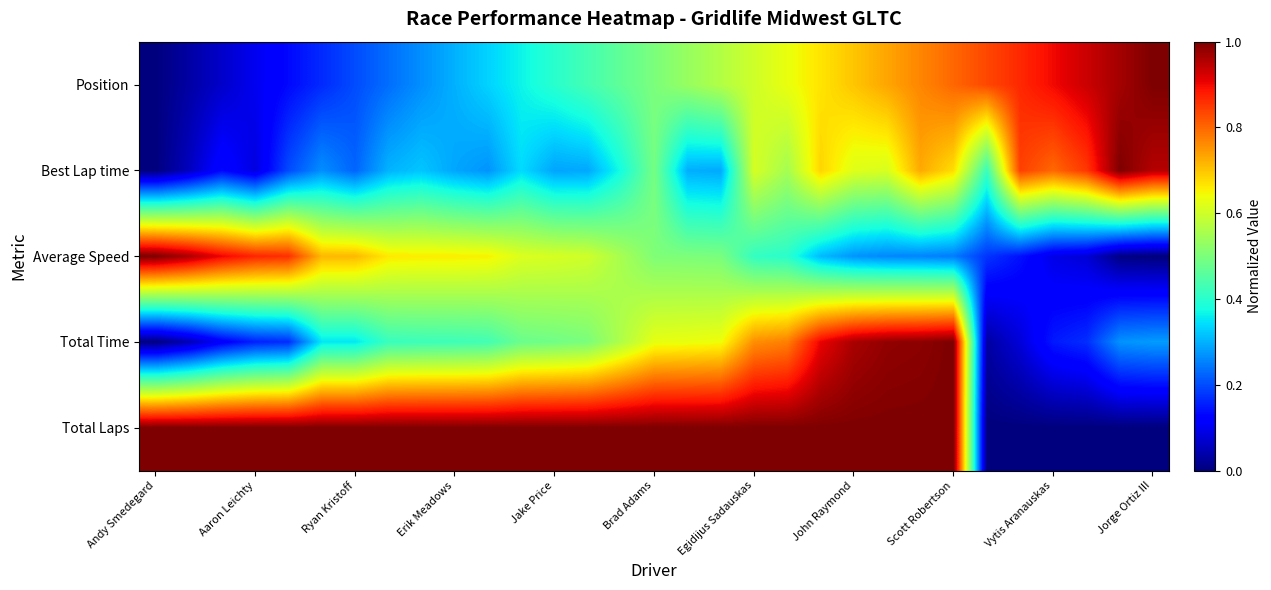

Reading right to left, transcribe all the data shown in this chart.

Position: 1.0	1.0	0.9	0.9	0.9	0.8	0.8	0.8	0.7	0.7	0.7	0.6	0.6	0.6	0.5	0.5	0.5	0.4	0.4	0.4	0.3	0.3	0.3	0.2	0.2	0.2	0.1	0.1	0.1	0.0	0.0
Best Lap time: 1.0	1.0	0.8	0.8	0.8	0.4	0.7	0.7	0.6	0.6	0.7	0.5	0.6	0.3	0.3	0.5	0.4	0.3	0.3	0.3	0.3	0.3	0.3	0.3	0.2	0.3	0.2	0.1	0.1	0.1	0.0
Average Speed: 0.0	0.0	0.1	0.1	0.1	0.2	0.2	0.3	0.3	0.3	0.3	0.4	0.4	0.5	0.5	0.5	0.6	0.6	0.6	0.6	0.7	0.7	0.7	0.7	0.7	0.7	0.9	0.9	0.9	1.0	1.0
Total Time: 0.3	0.3	0.2	0.1	0.1	0.0	1.0	1.0	1.0	1.0	0.9	0.8	0.8	0.6	0.6	0.6	0.6	0.5	0.5	0.5	0.4	0.4	0.4	0.4	0.4	0.4	0.2	0.2	0.1	0.0	0.0
Total Laps: 0.0	0.0	0.0	0.0	0.0	0.0	1.0	1.0	1.0	1.0	1.0	1.0	1.0	1.0	1.0	1.0	1.0	1.0	1.0	1.0	1.0	1.0	1.0	1.0	1.0	1.0	1.0	1.0	1.0	1.0	1.0